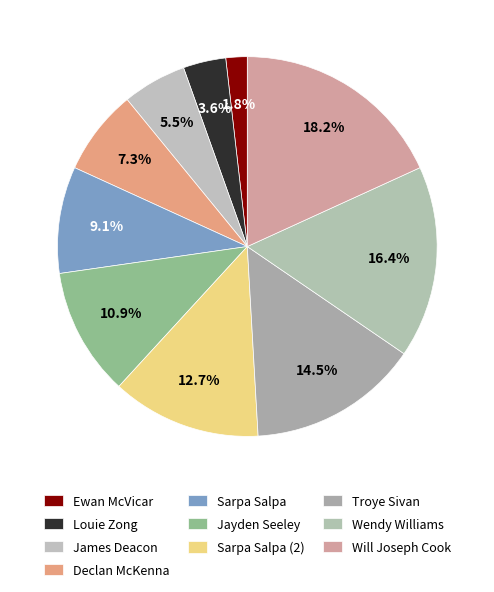

To the nearest percent, what portion does James Deacon represent?

5%